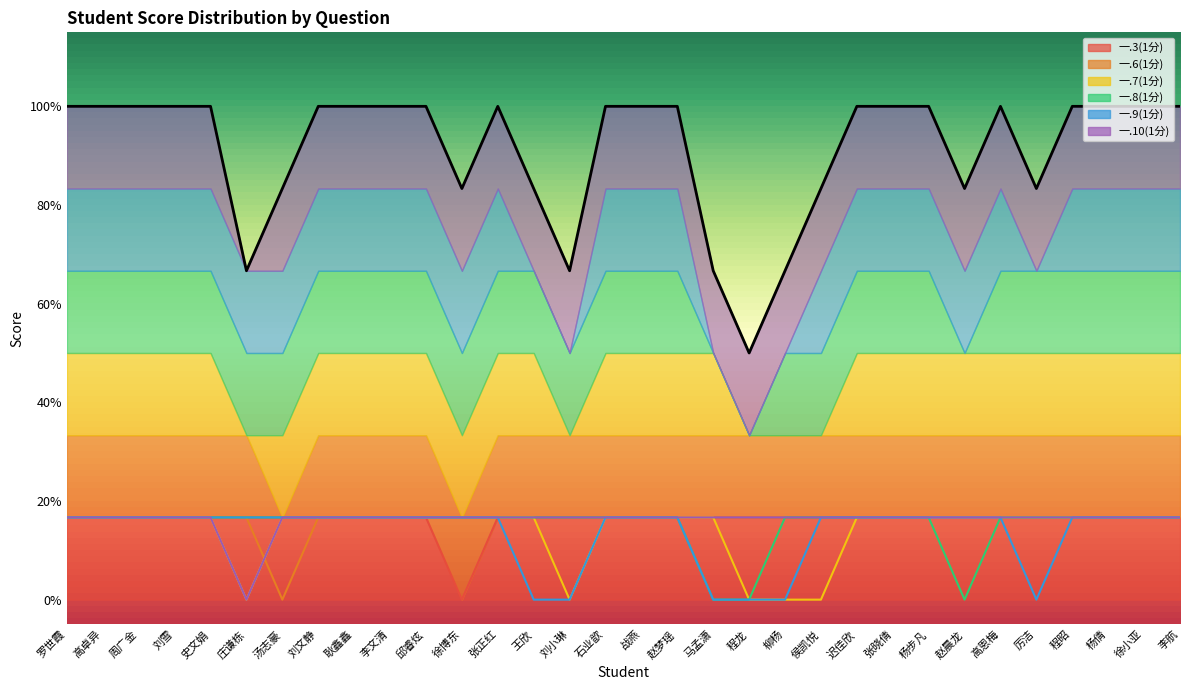

True or false: 一.7(1分) and 一.3(1分) intersect in this chart.

False